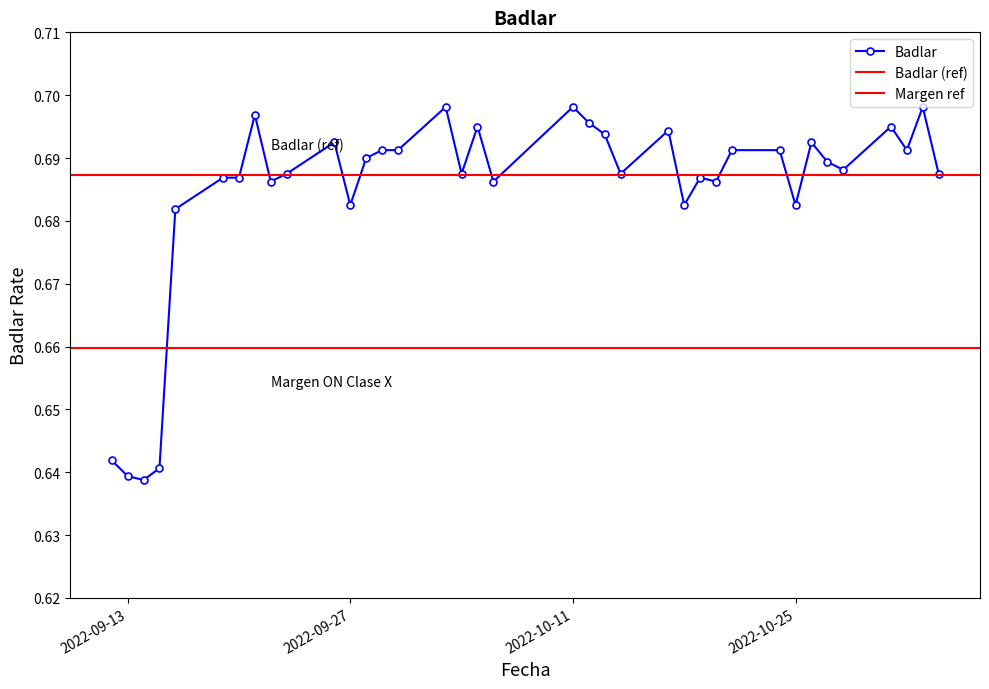

Reading left to right, what are all the values shown in this chart?

0.6	0.6	0.6	0.6	0.7	0.7	0.7	0.7	0.7	0.7	0.7	0.7	0.7	0.7	0.7	0.7	0.7	0.7	0.7	0.7	0.7	0.7	0.7	0.7	0.7	0.7	0.7	0.7	0.7	0.7	0.7	0.7	0.7	0.7	0.7	0.7	0.7